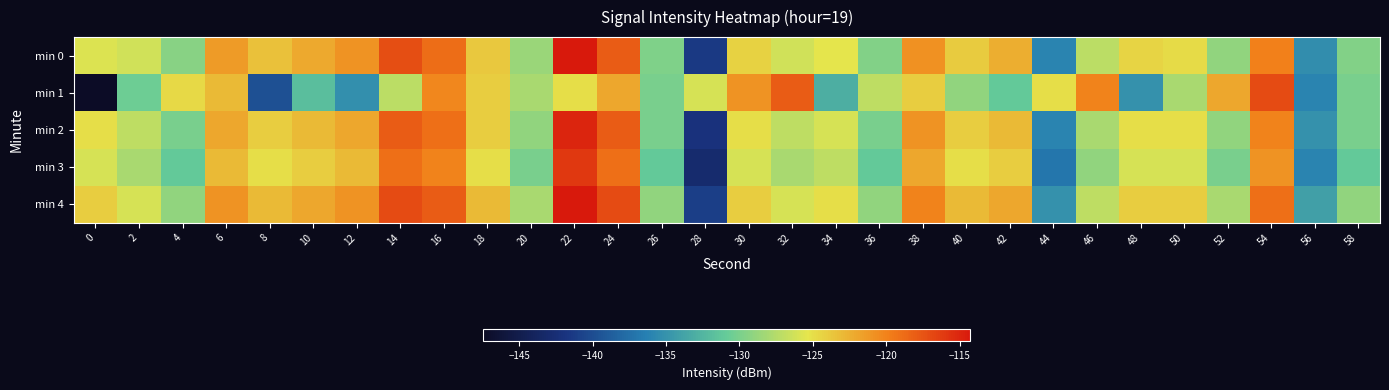

How many series are shown in this chart?

5